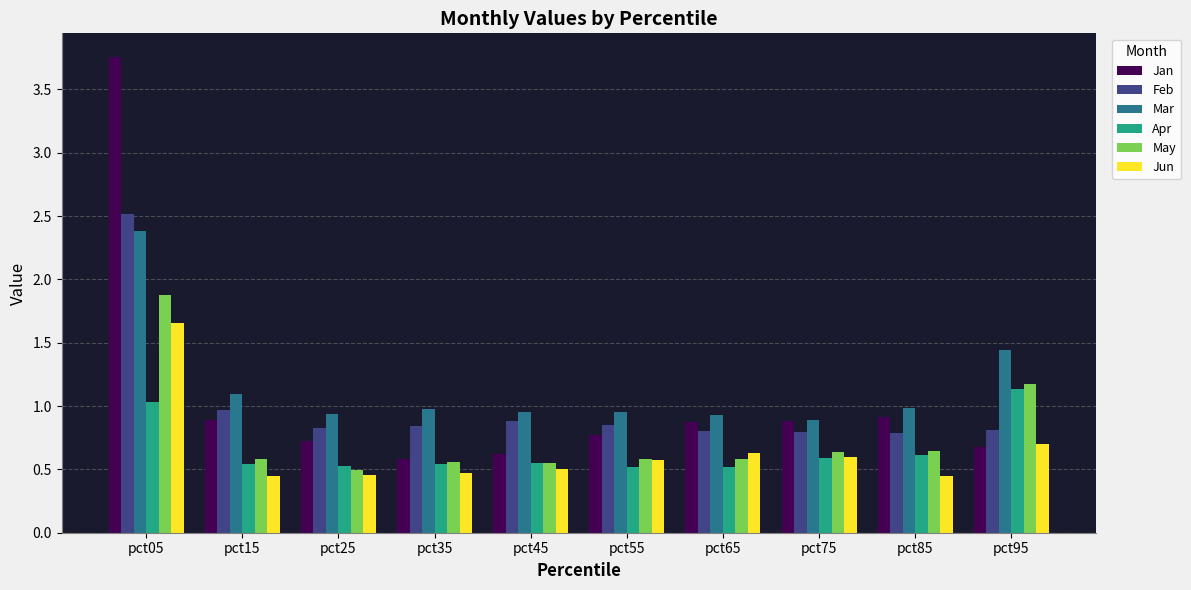

Is the value of Jan at pct35 greater than the value of Apr at pct95?

No